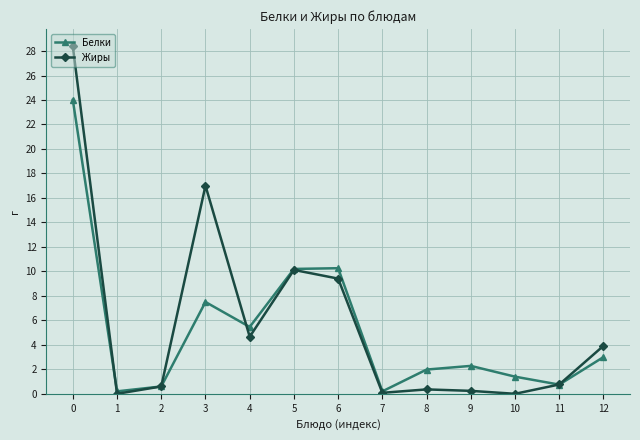

Rank the series by their maximum value, from highest to lowest.

Жиры, Белки